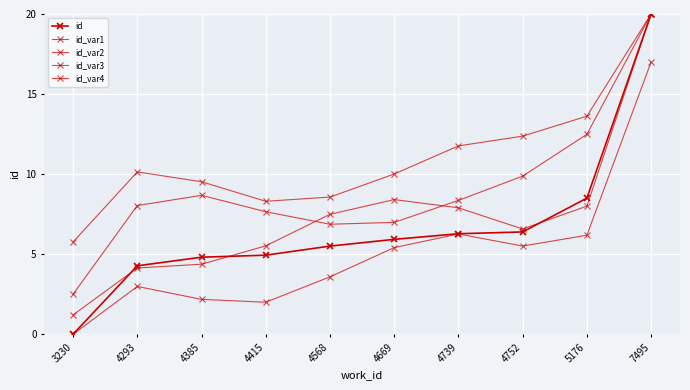

How many values in the id_var4 series are below 7?

5